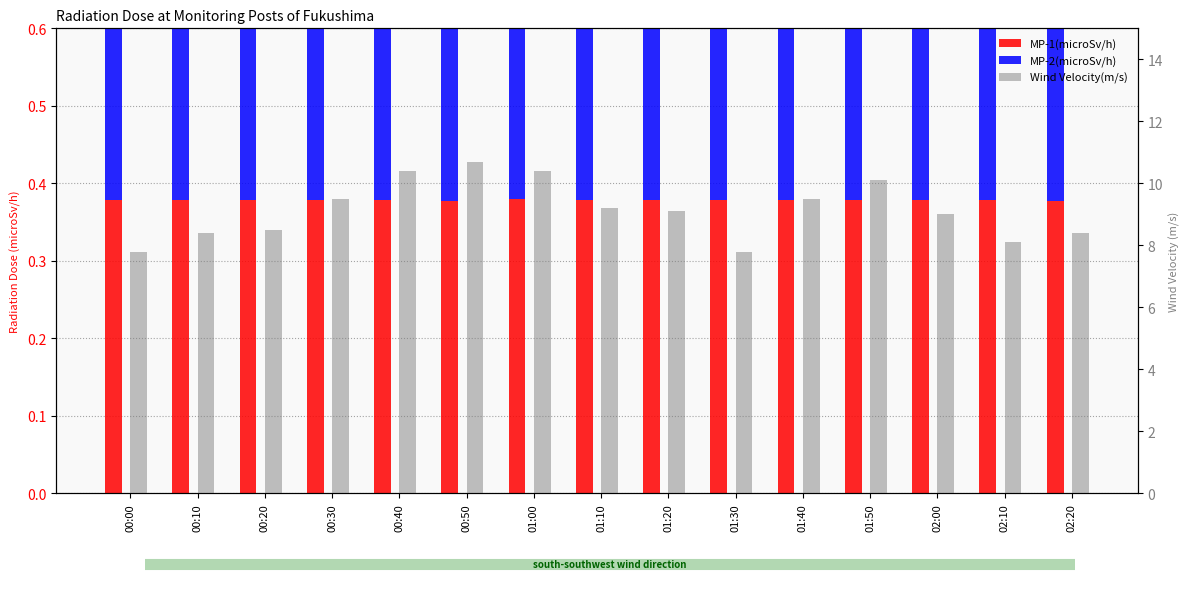

What value does the Wind Velocity(m/s) series have at 01:10?

9.2